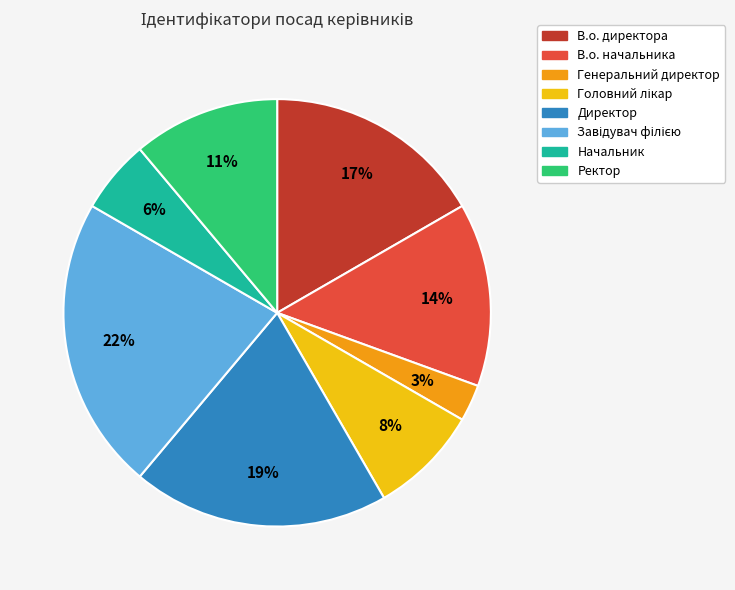

To the nearest percent, what is the average slice percentage?

12%